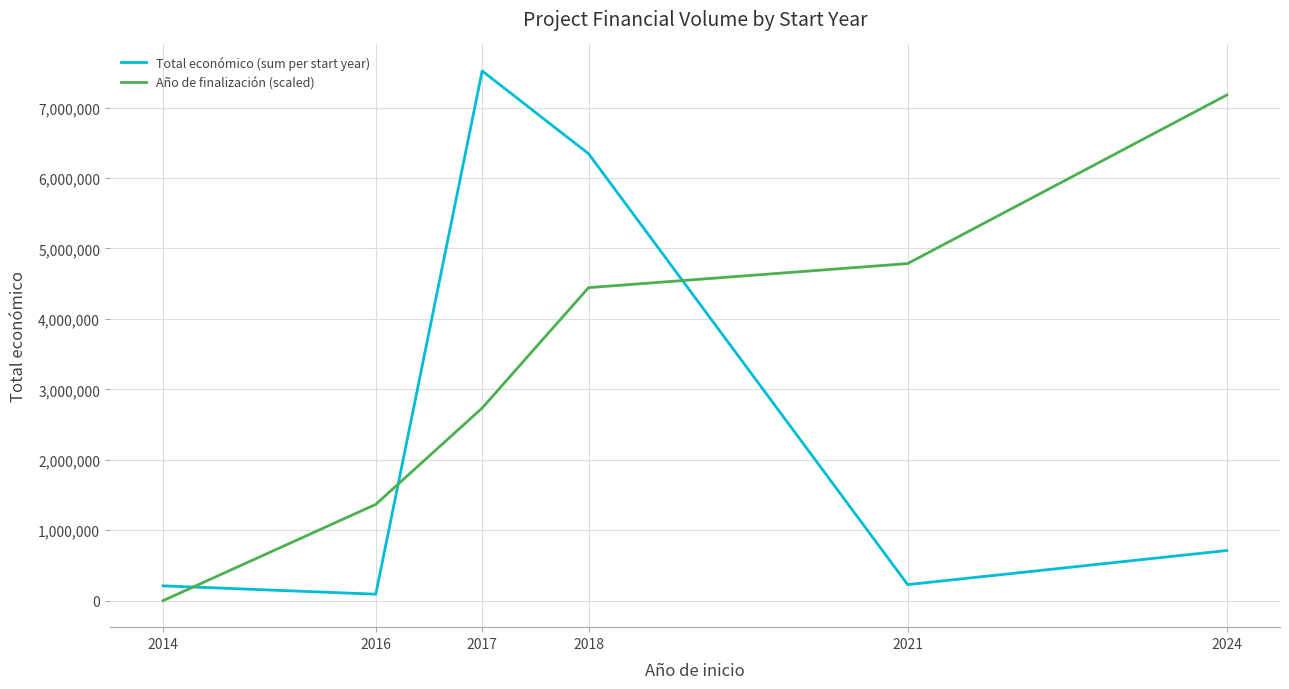

At which label does Total económico (sum per start year) first exceed 711865?

2017